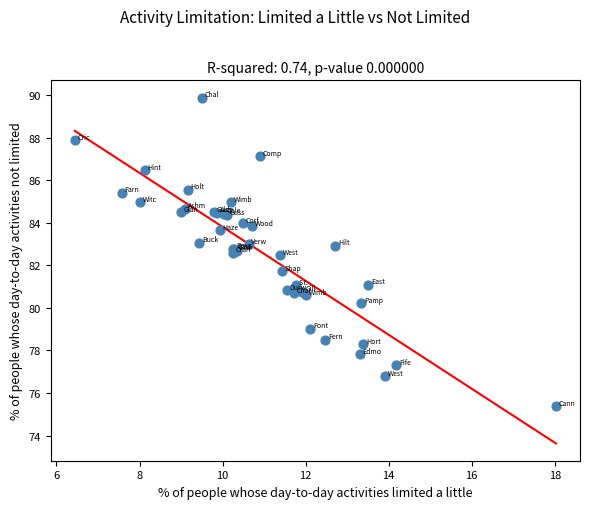

What Y value in the scatter plot is closest to 82?

81.7